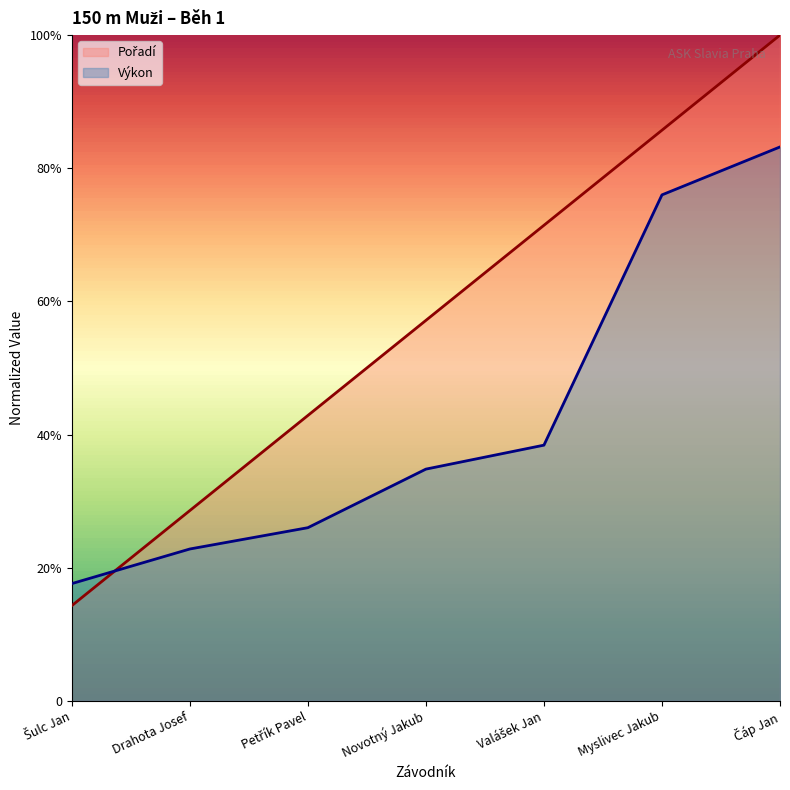

Which category has the lowest value in the Pořadí series?

Šulc Jan